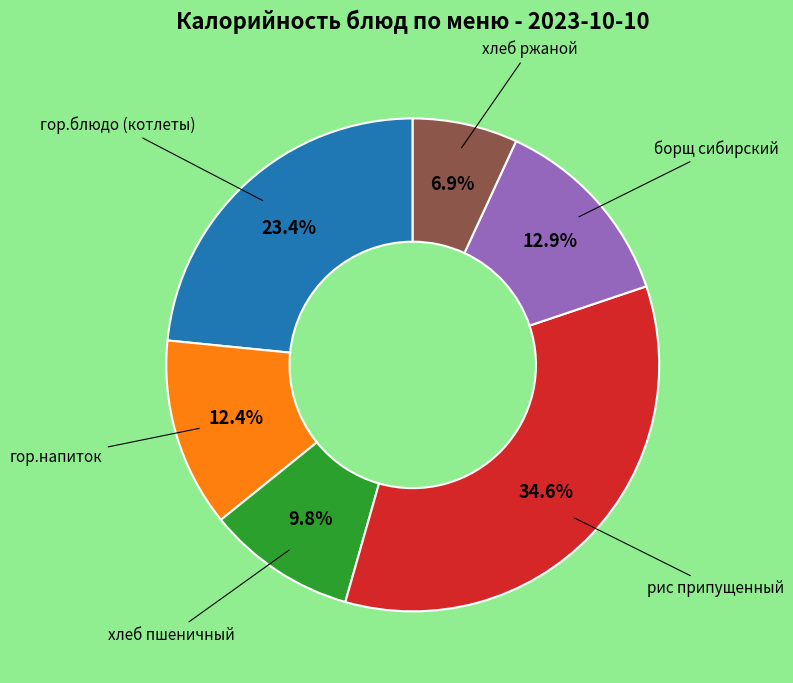

Is there any slice that represents more than half of the pie?

No